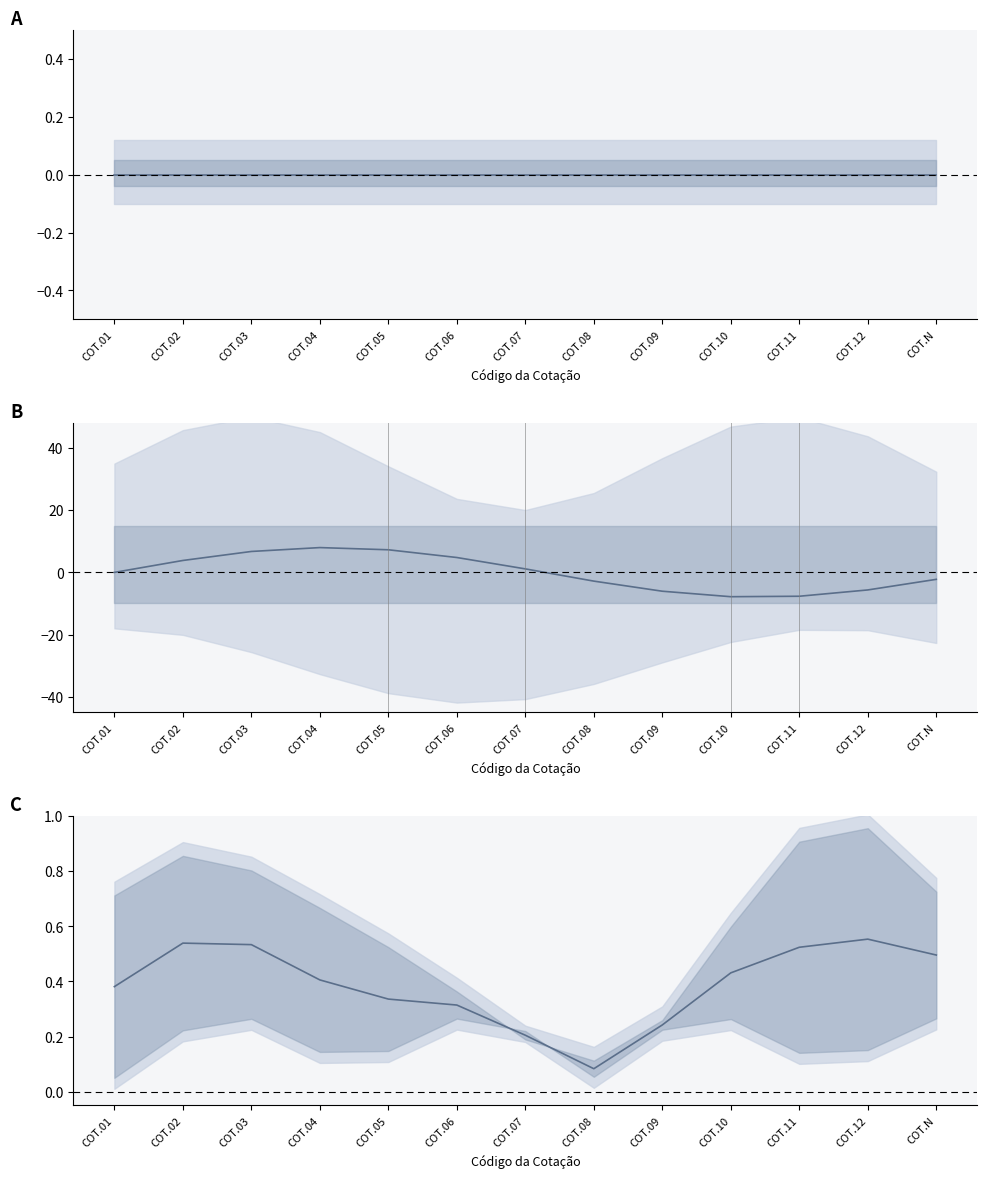

True or false: Ratio Forn01/Forn02 has more than 2 interior local peaks.

False